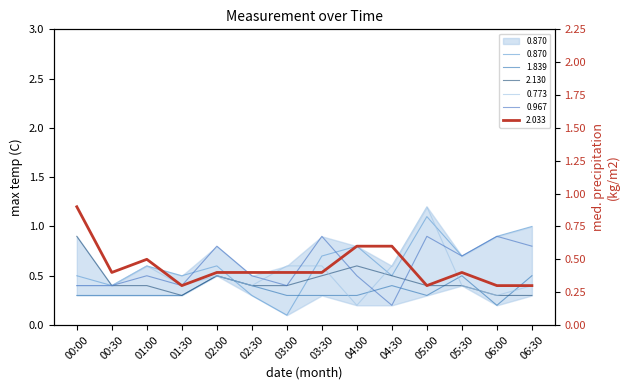

How many lines are shown in the chart?

6